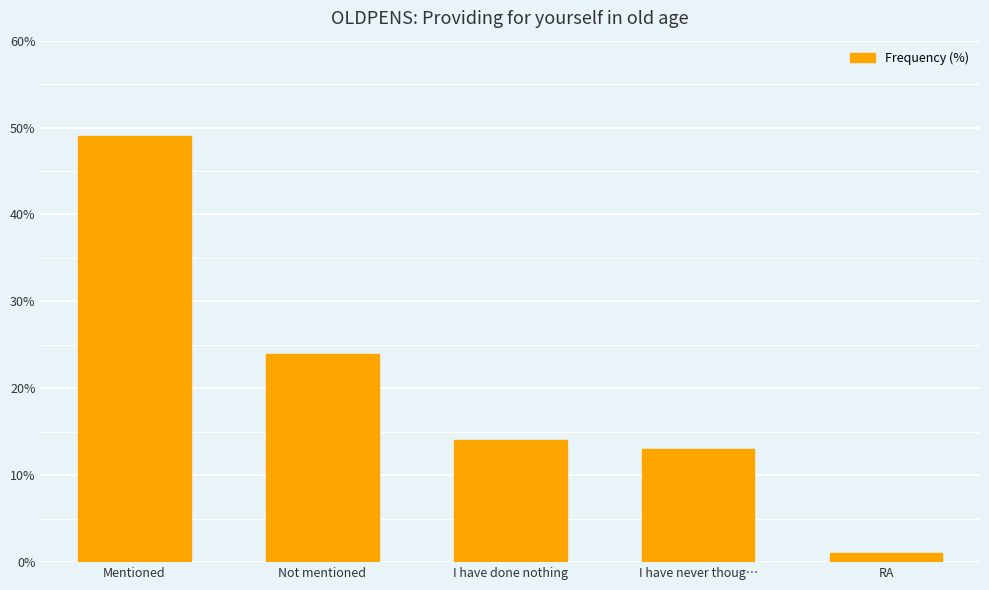

The value at Not mentioned is 24. True or false?

True